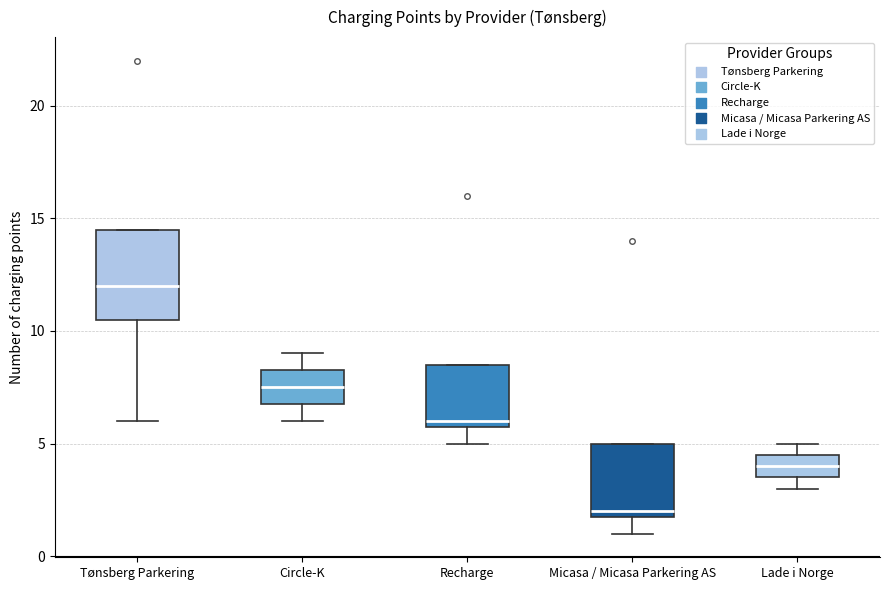

Reading left to right, read every box against the y-axis: the position of its median line, the range the box covers, and the ends of its whiskers. The values are not printed on the chart, so give them approximately, as read against the axis.

Tønsberg Parkering: median 12.0, box 10.5 to 14.5, whiskers 6.0 to 14.5
Circle-K: median 7.5, box 7.0 to 8.5, whiskers 6.0 to 9.0
Recharge: median 6.0 (just above the box's lower edge), box 6.0 to 8.5, whiskers 5.0 to 8.5
Micasa / Micasa Parkering AS: median 2.0 (just above the box's lower edge), box 2.0 to 5.0, whiskers 1.0 to 5.0
Lade i Norge: median 4.0, box 3.5 to 4.5, whiskers 3.0 to 5.0